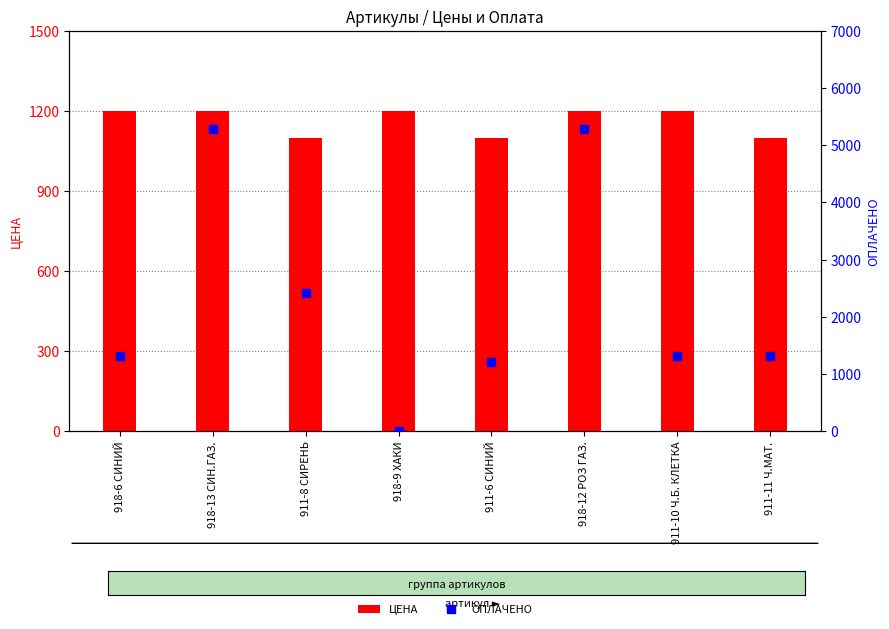

At which category is the sum across all series the highest?

918-13 СИН.ГАЗ.